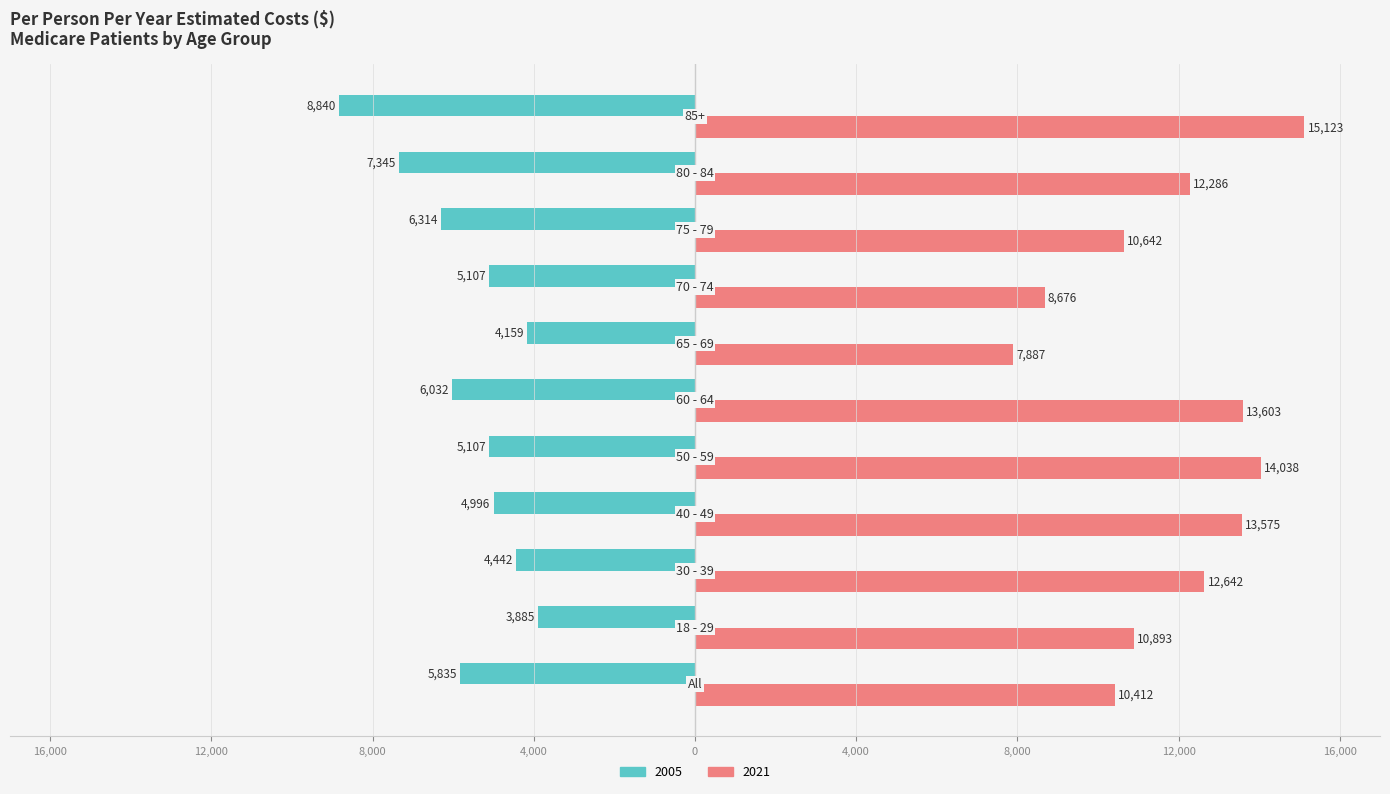

What are all the series names shown in the legend?

2005, 2021